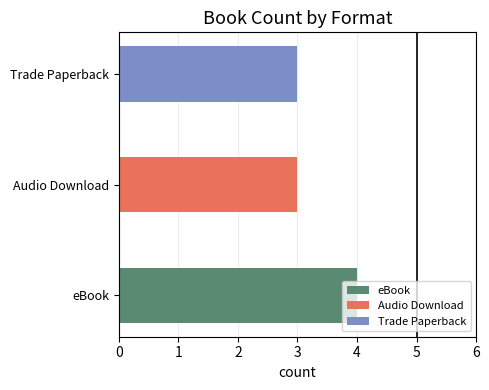

The value at Audio Download is 3. True or false?

True